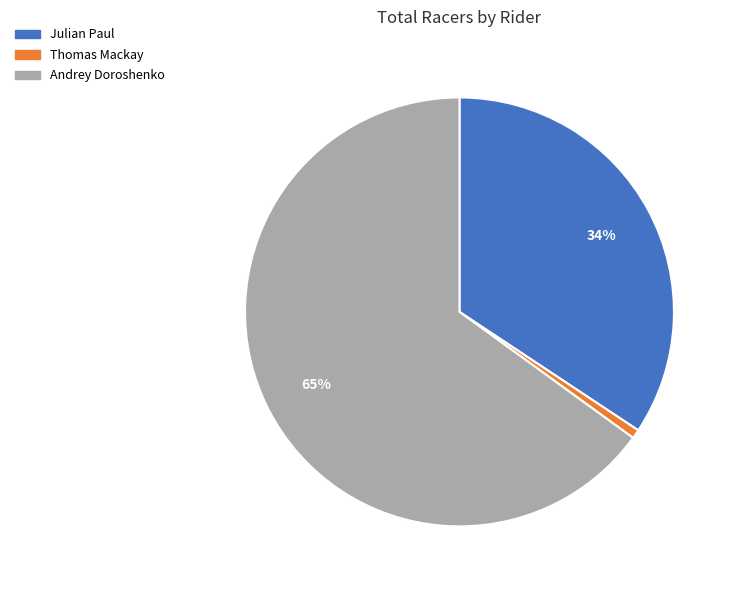

Rank the categories by value from lowest to highest.

Thomas Mackay, Julian Paul, Andrey Doroshenko